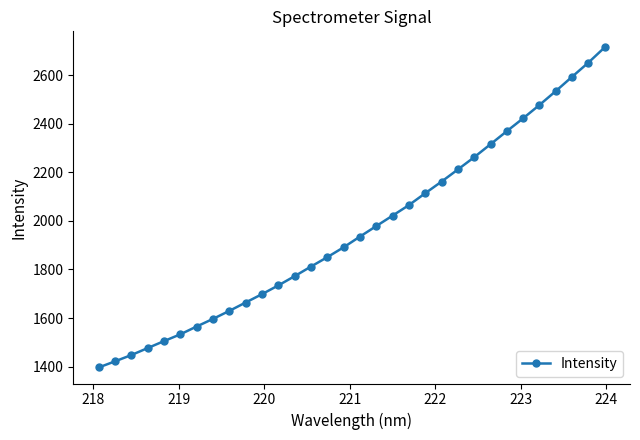

How many data points are above 1935?

16